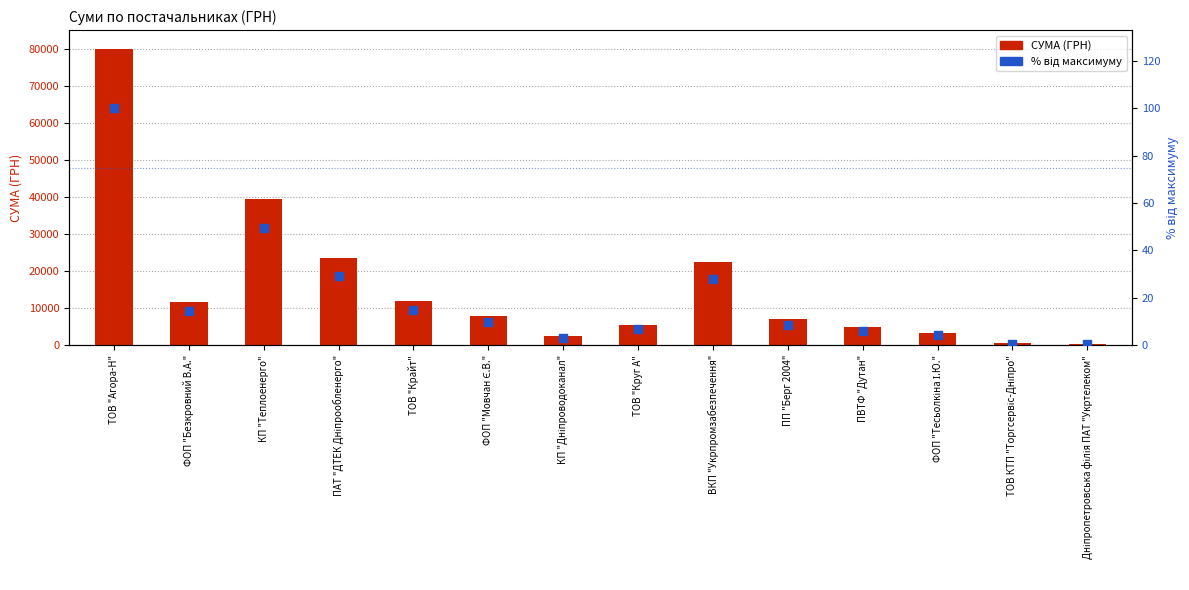

Which series reaches the minimum Y coordinate?

% від максимуму